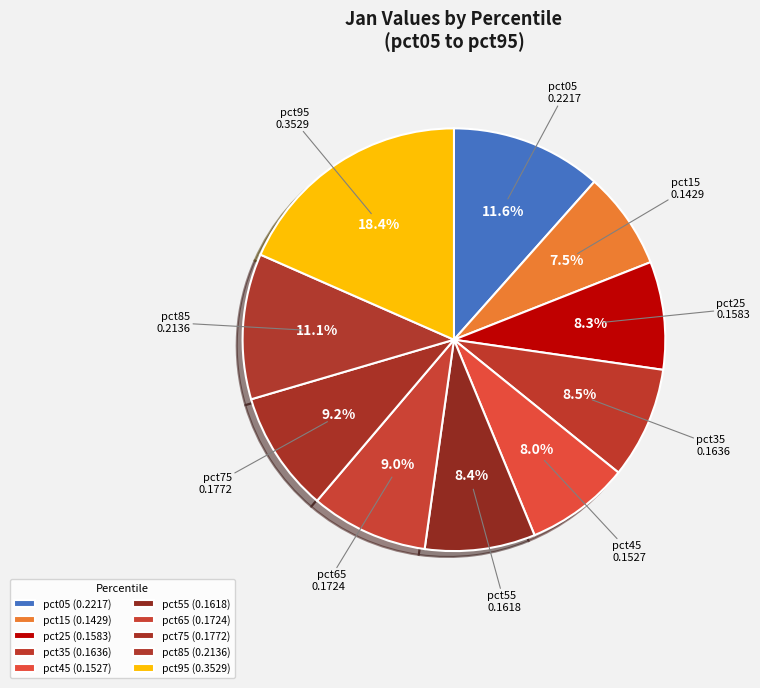

How many segments does this pie chart have?

10